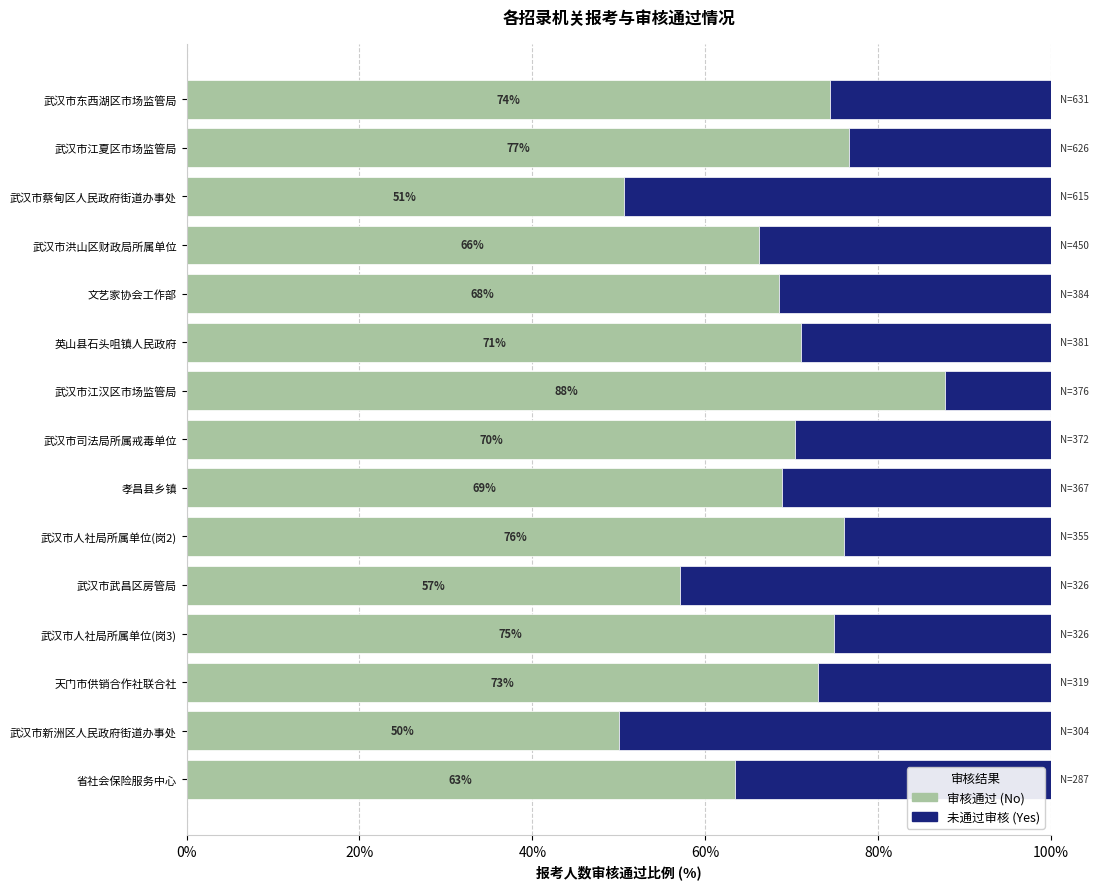

Count the number of data series in this chart.

2